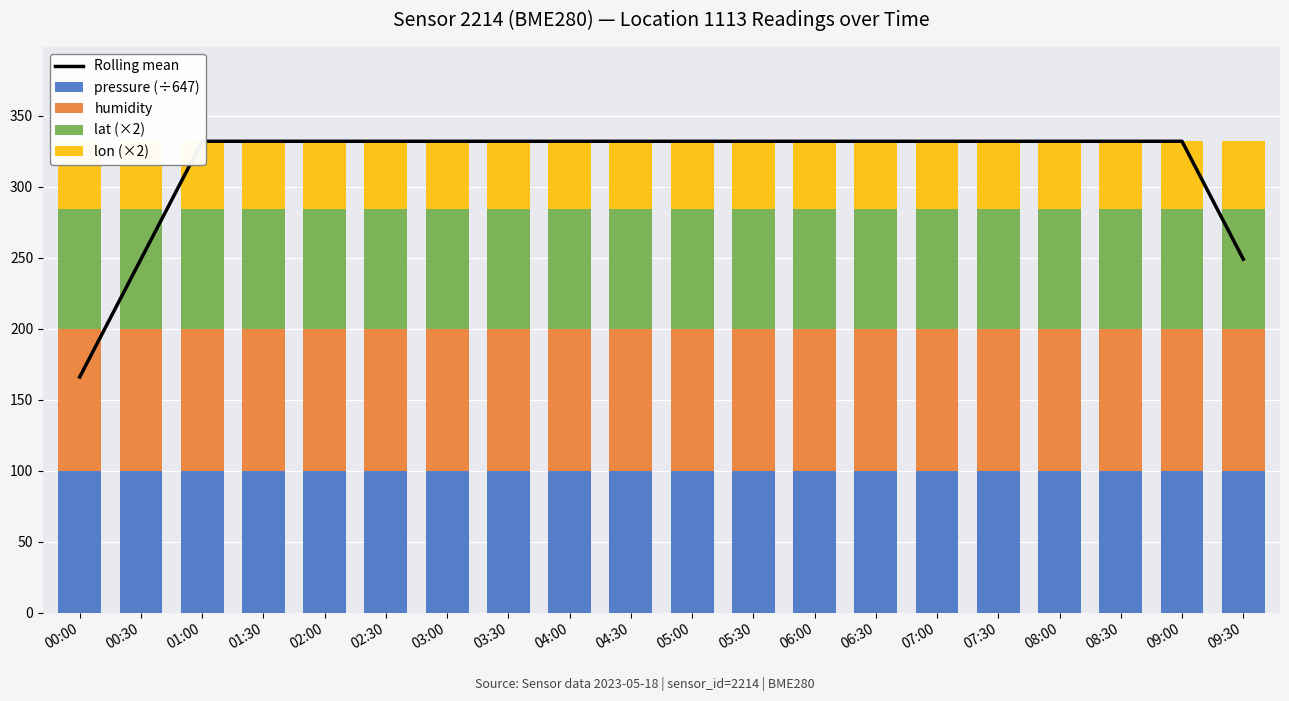

What is the label of the 17th bar from the right?

01:30